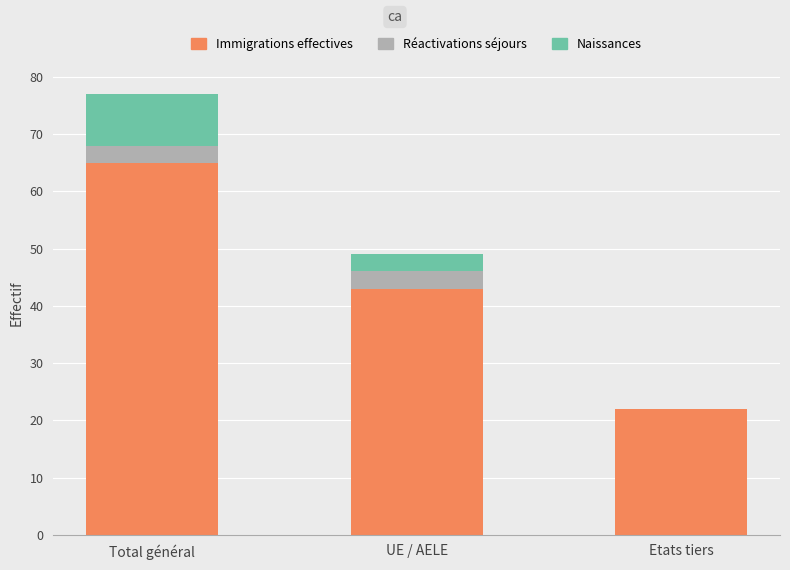

What is the total value across all series at Total général?

77